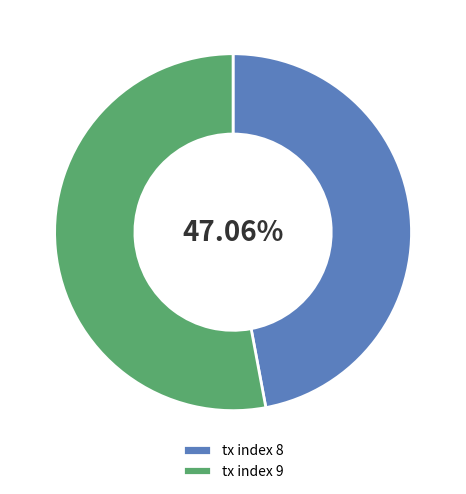

Which category has the smallest portion of the pie?

tx index 8